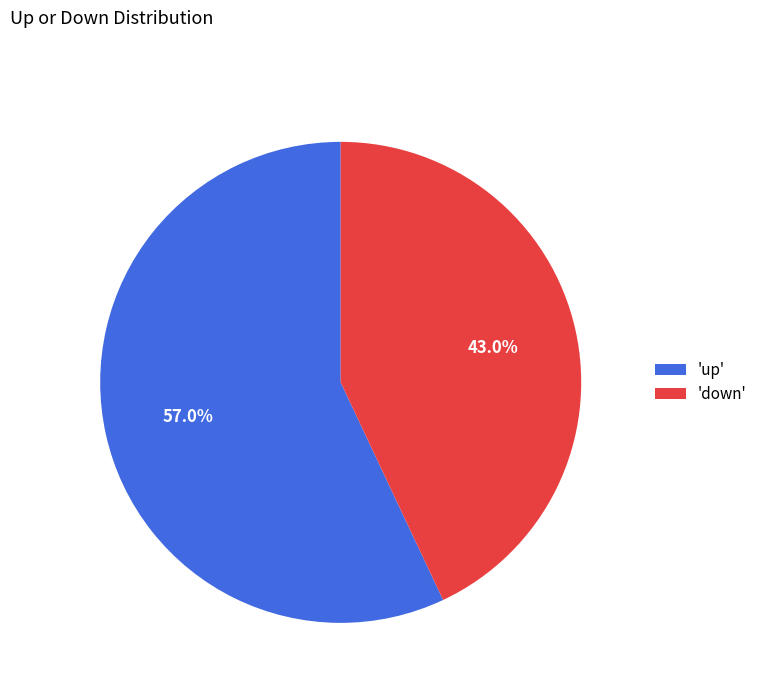

Between 'down' and 'up', which is larger?

'up'